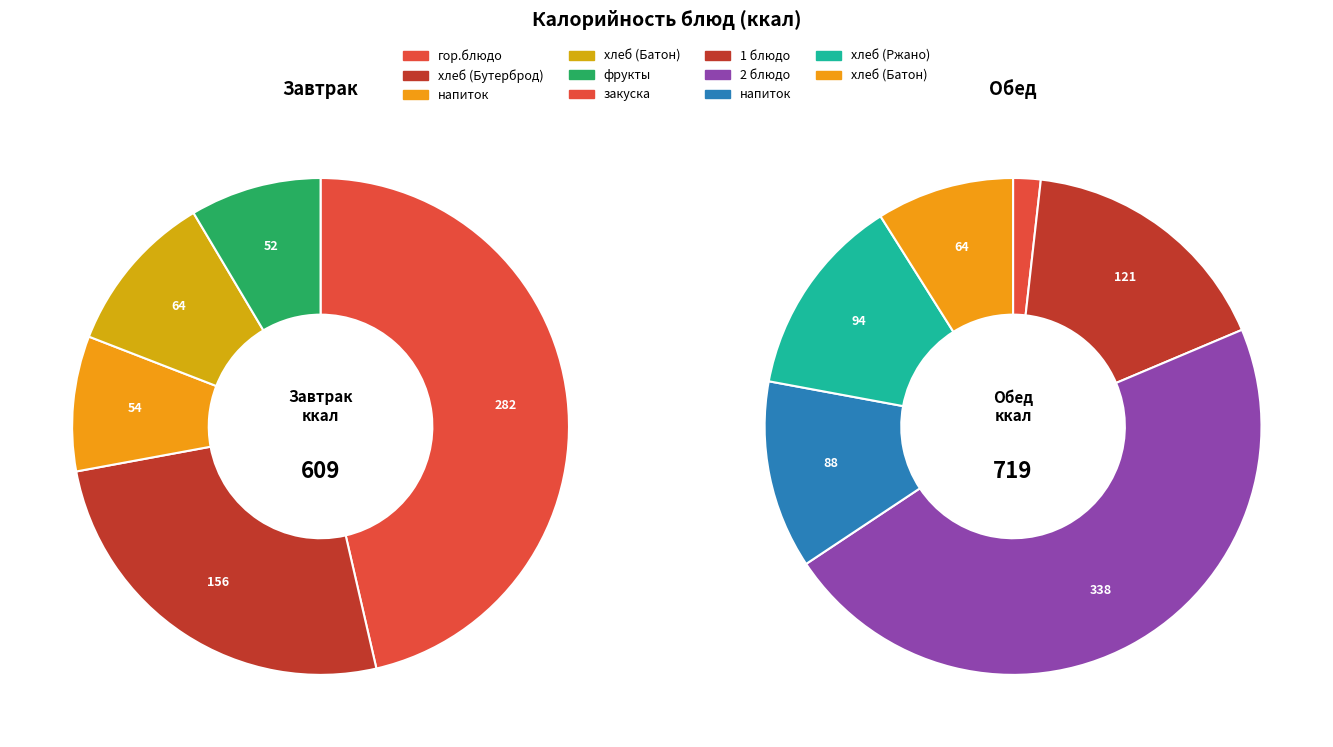

Does 2 блюдо (Жаркое) represent more than half of the total?

No